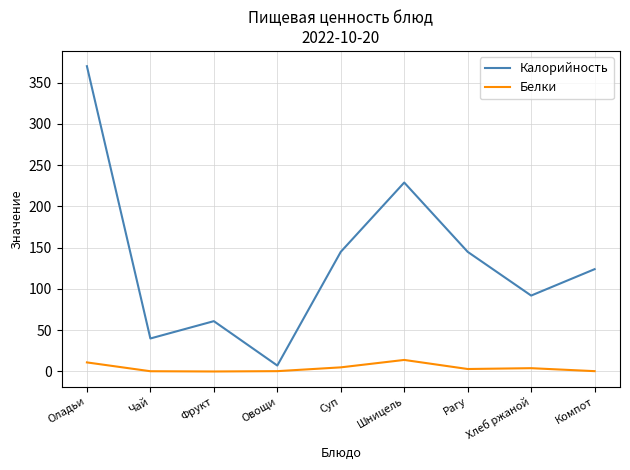

What value does the Калорийность series have at Оладьи?

370.0